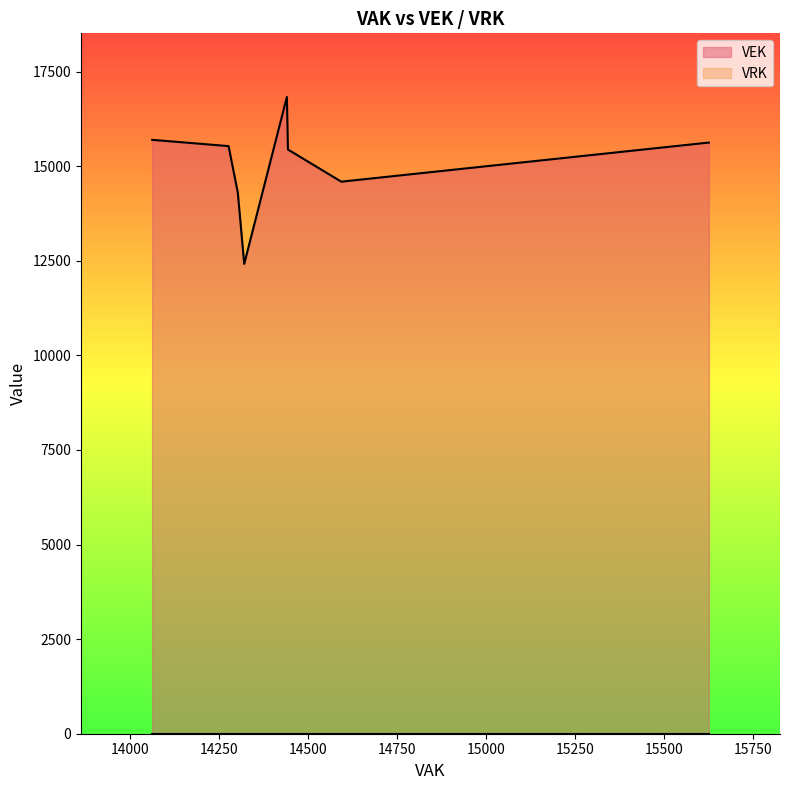

Does the chart display data point markers on the line(s)?

No